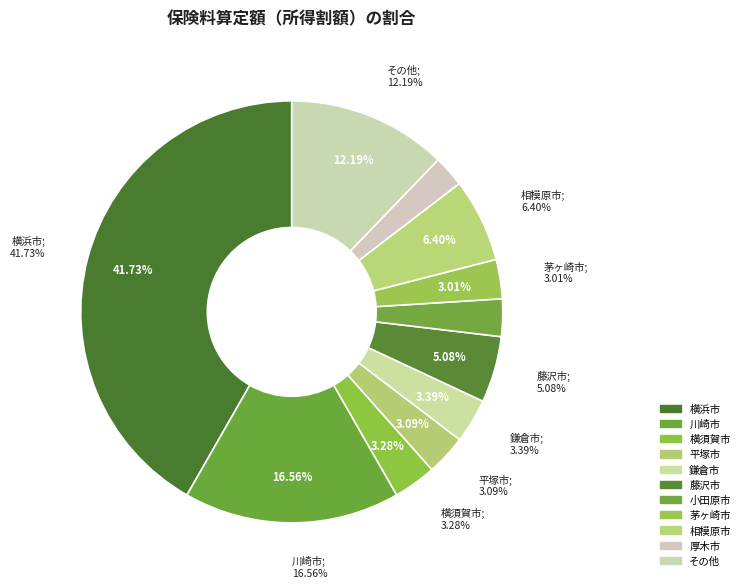

Is the sum of 茅ヶ崎市 and 綾瀬市 greater than half?

No